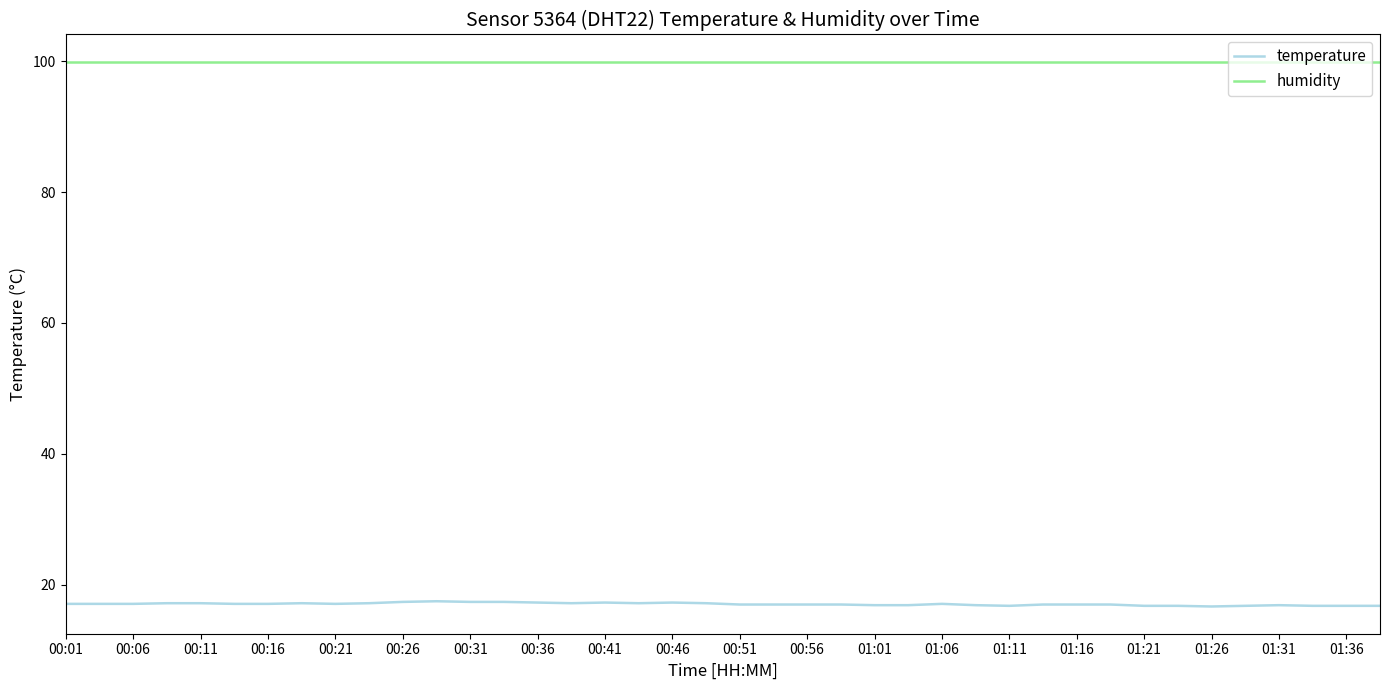

Which series has the largest total across all categories?

humidity